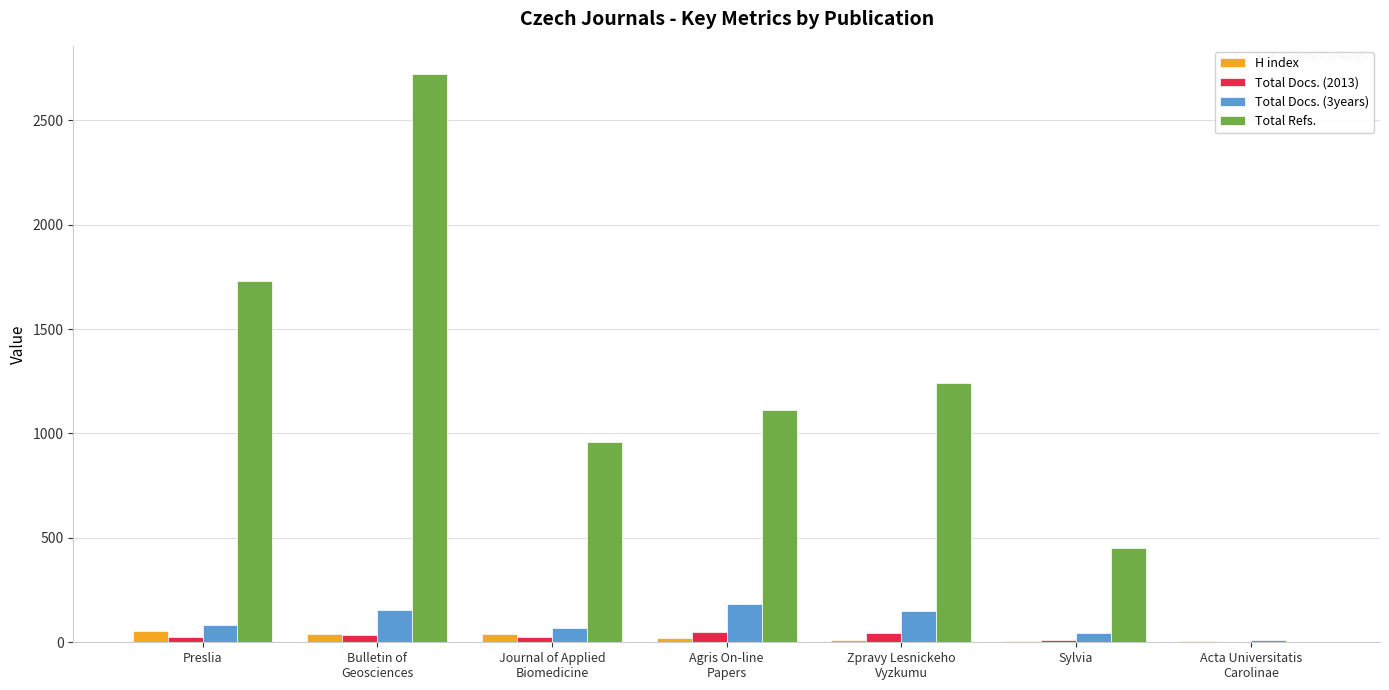

Where is Total Refs. nearest to the value 1360?

Zpravy Lesnickeho
Vyzkumu